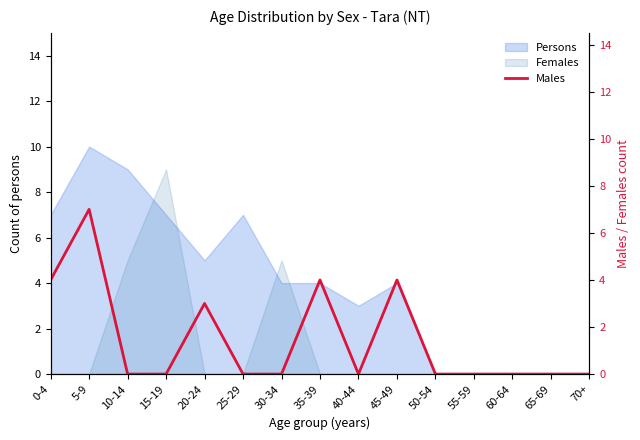

How many interior local peaks (higher than both neighbors) does the data have?

4